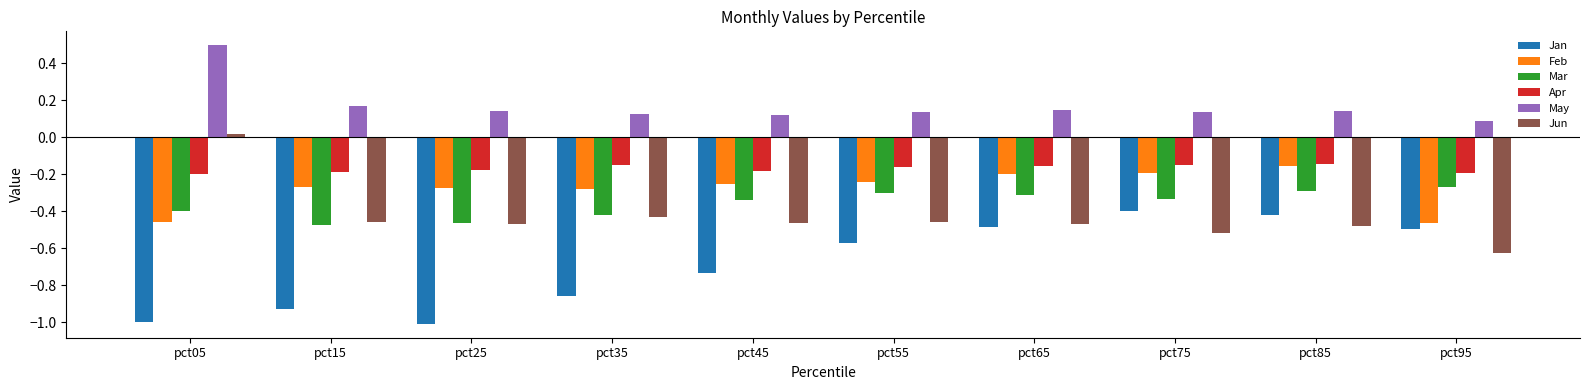

Which series has the largest total across all categories?

May